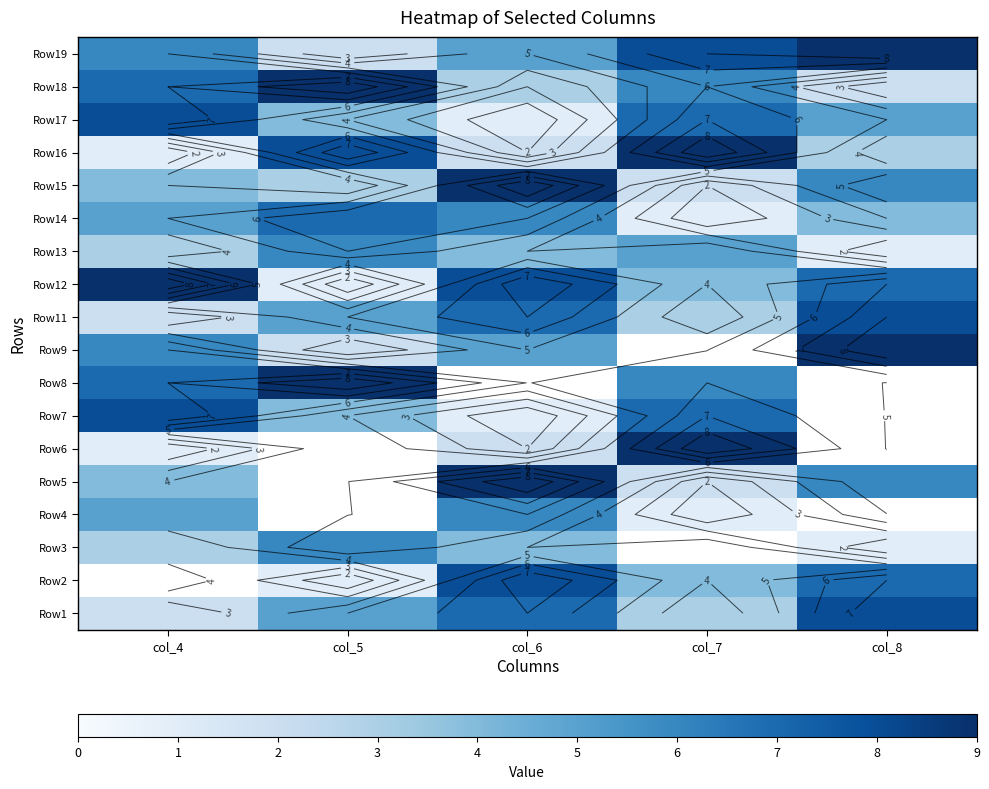

At how many categories does at least one series exceed 8?

5